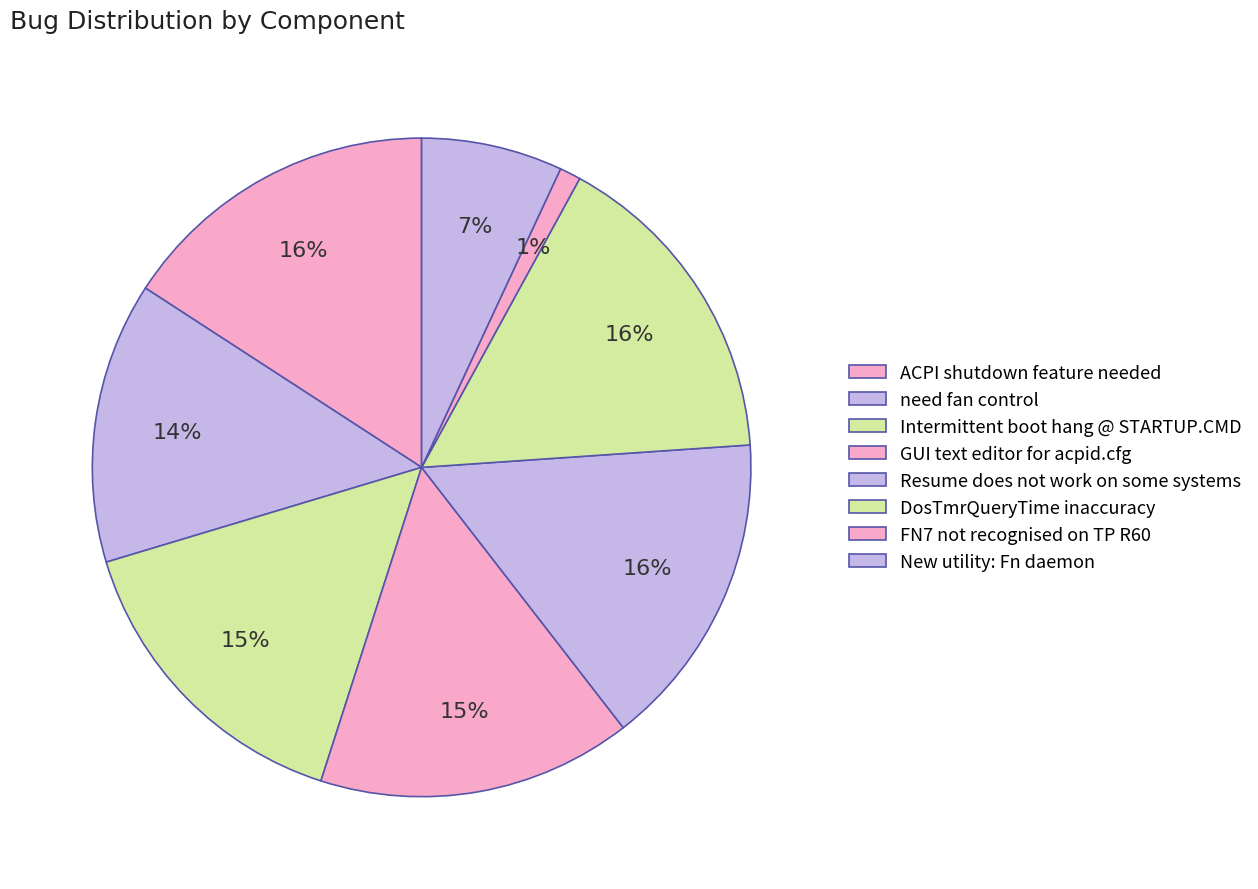

Which category has the biggest portion of the pie?

DosTmrQueryTime inaccuracy